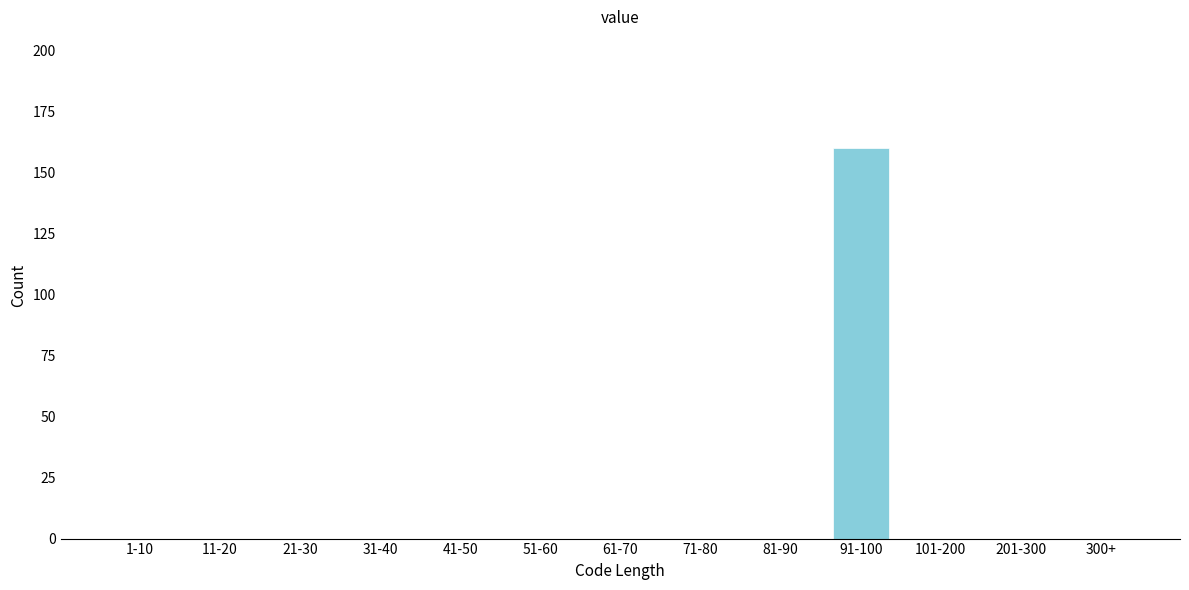

Reading left to right, extract all data points from this chart.

1-10=0	11-20=0	21-30=0	31-40=0	41-50=0	51-60=0	61-70=0	71-80=0	81-90=0	91-100=160	101-200=0	201-300=0	300+=0